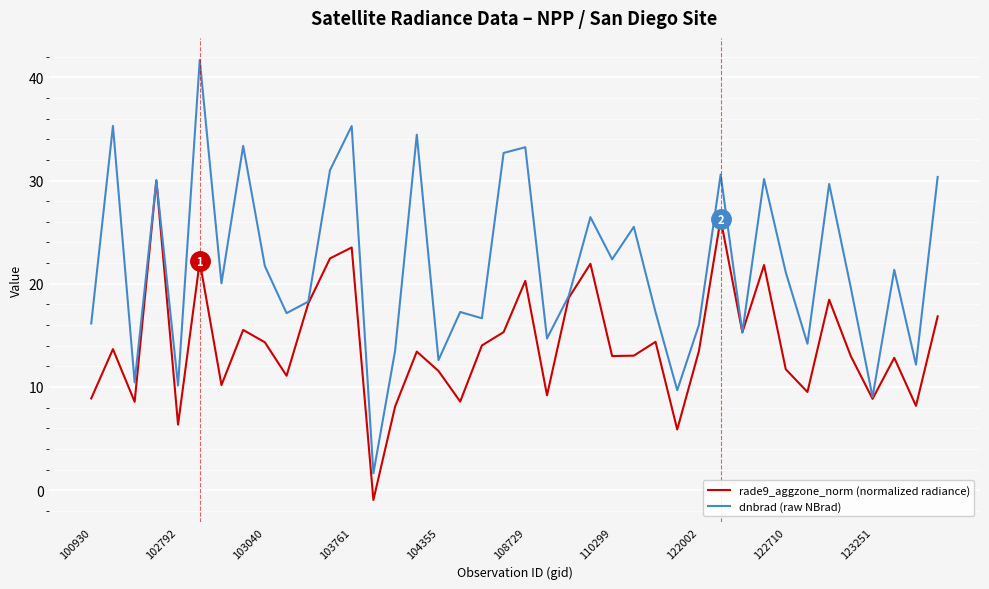

Rank the series by their maximum value, from highest to lowest.

dnbrad (raw NBrad), rade9_aggzone_norm (normalized radiance)